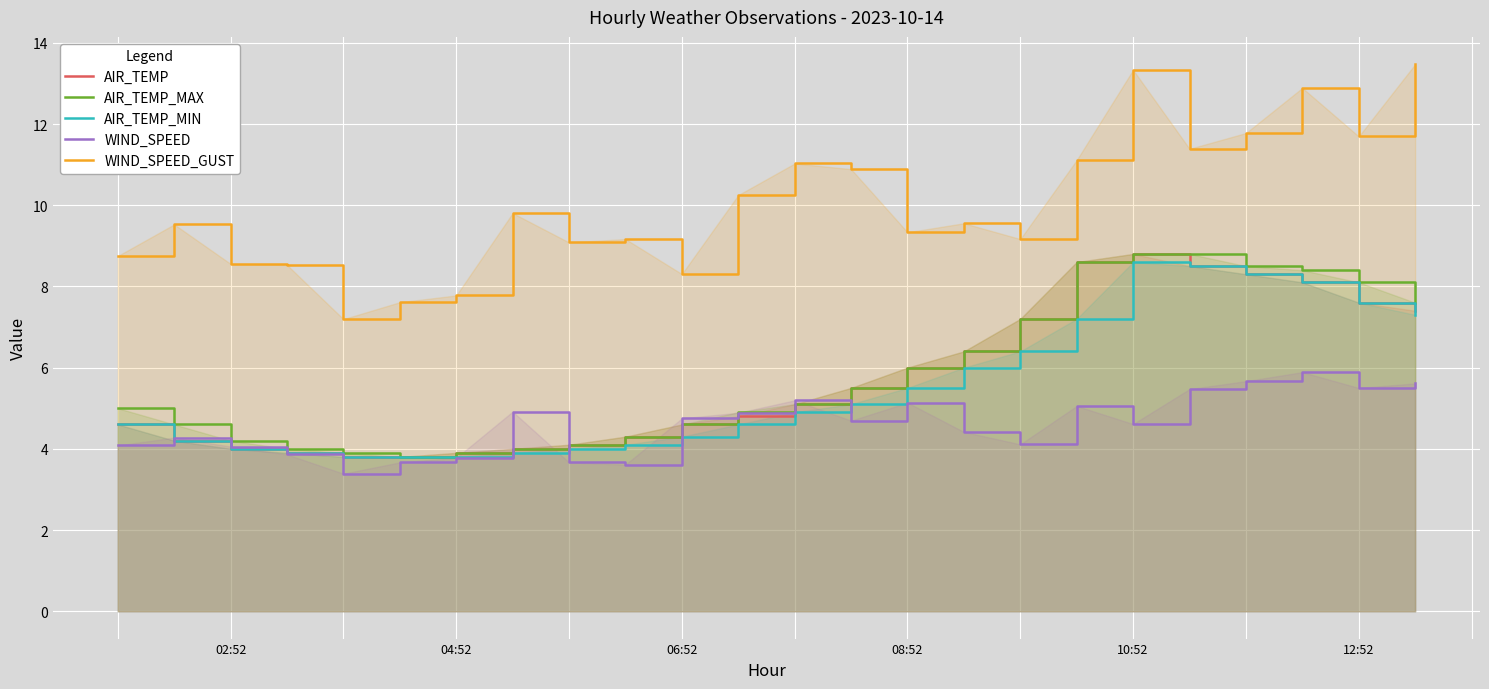

The value of AIR_TEMP at 12:52 is 7.6. True or false?

True